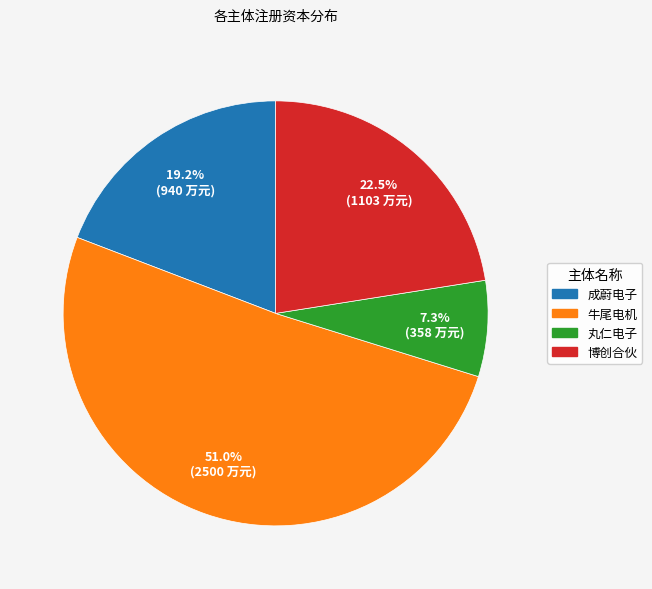

Which slice is the smallest?

丸仁电子